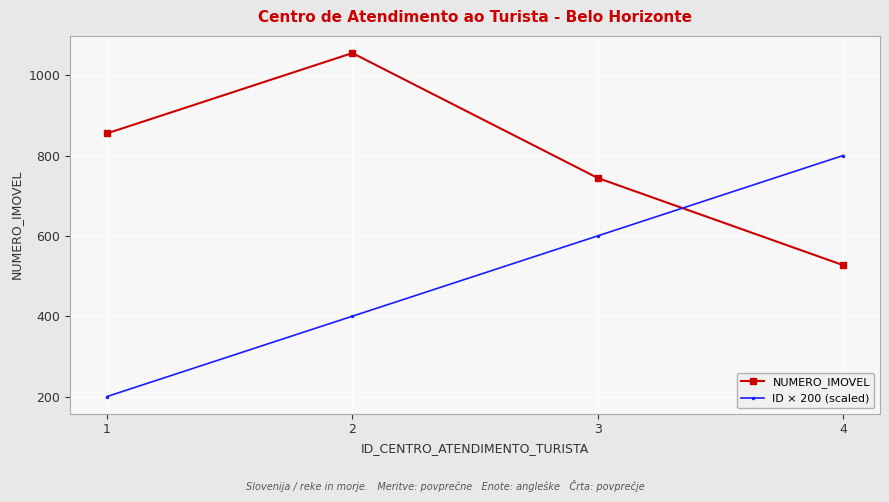

True or false: ID × 200 (scaled) and NUMERO_IMOVEL cross at least once.

True